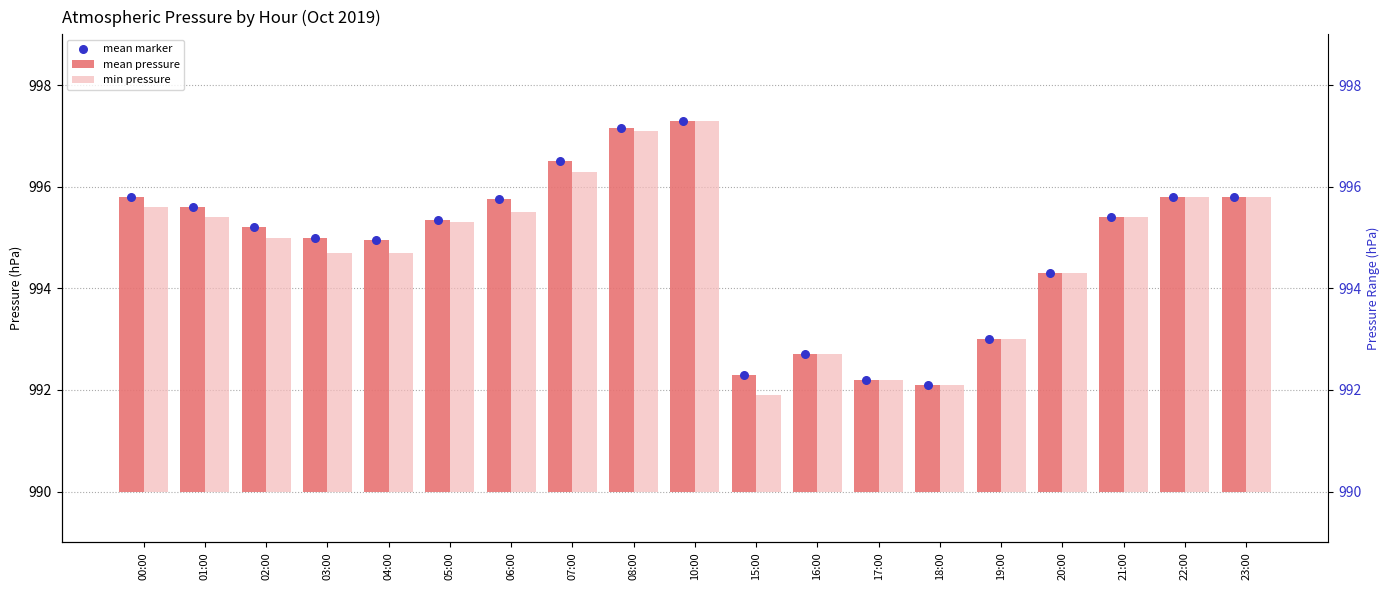

At which category is the sum across all series the highest?

10:00